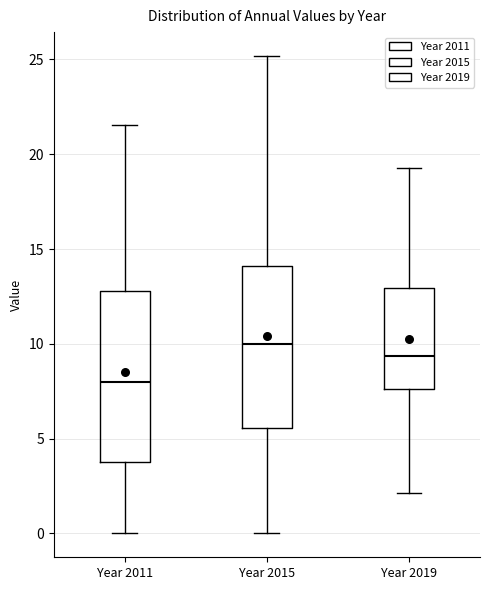

Reading left to right, read every box against the y-axis: the position of its median line, the range the box covers, and the ends of its whiskers. The values are not printed on the chart, so give them approximately, as read against the axis.

Year 2011: median 8.0, box 4.0 to 13.0, whiskers 0.0 to 21.5
Year 2015: median 10.0, box 5.5 to 14.0, whiskers 0.0 to 25.0
Year 2019: median 9.5, box 7.5 to 13.0, whiskers 2.0 to 19.5